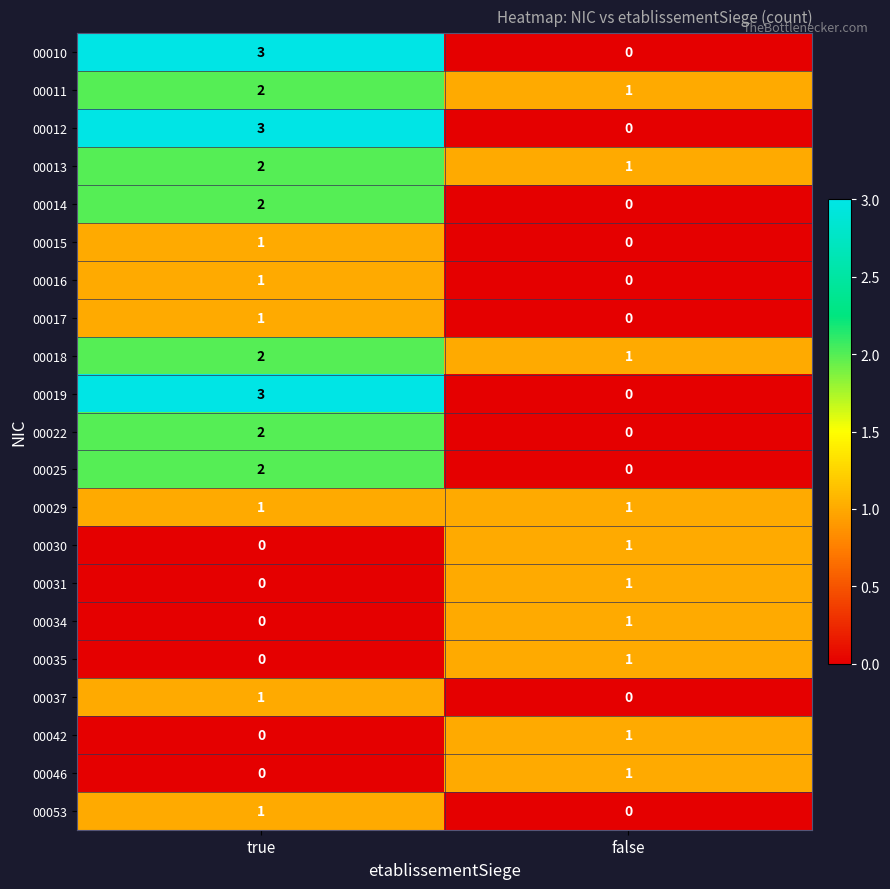

Rank the categories by 00011 value from lowest to highest.

false, true